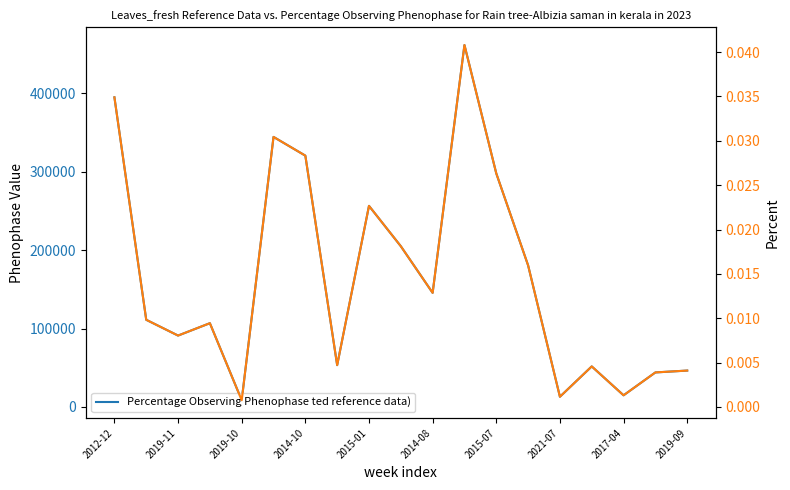

Is it true that שיעור מנכסי אפיק ההשקעה (Percentage Observing Phenophase ted reference data) equals 0.0 at 2014-08?

False